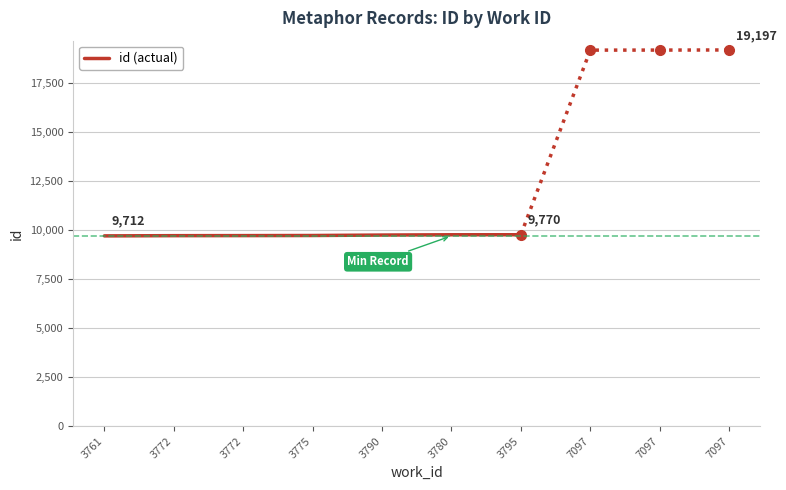

How many values are below 9731?

3